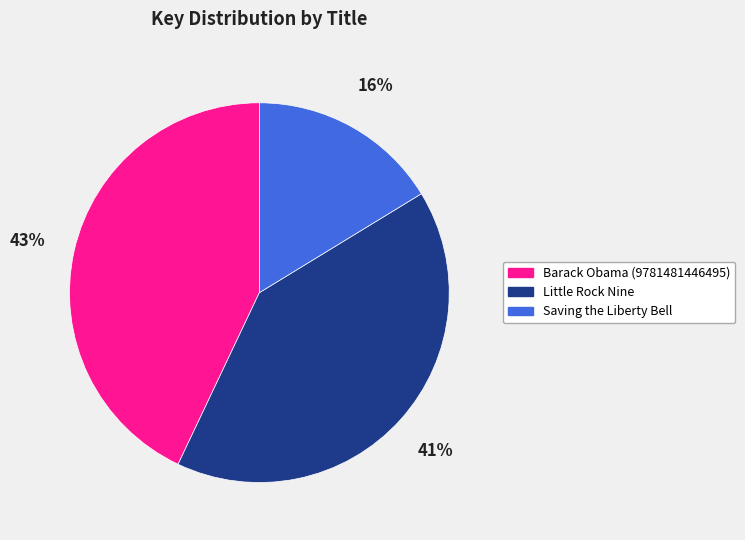

Combined, do Saving the Liberty Bell and Barack Obama (9781481446495) account for over 50%?

Yes